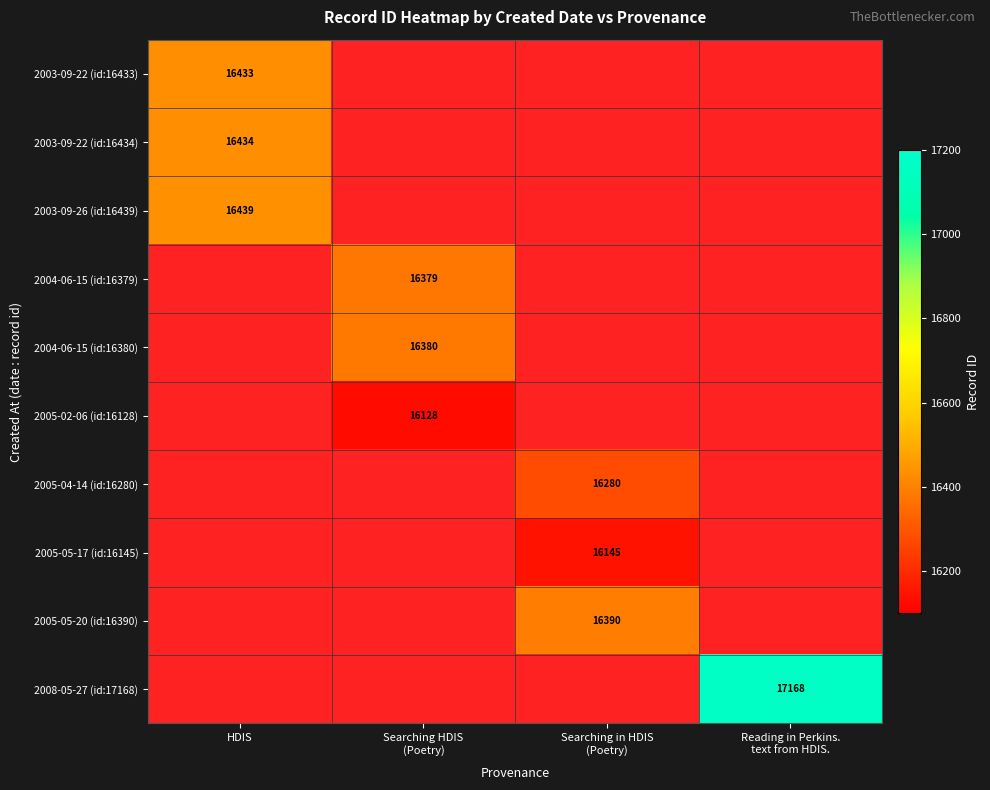

Which has a higher value, Searching in HDIS
(Poetry) or Reading in Perkins.
text from HDIS.?

Reading in Perkins.
text from HDIS.